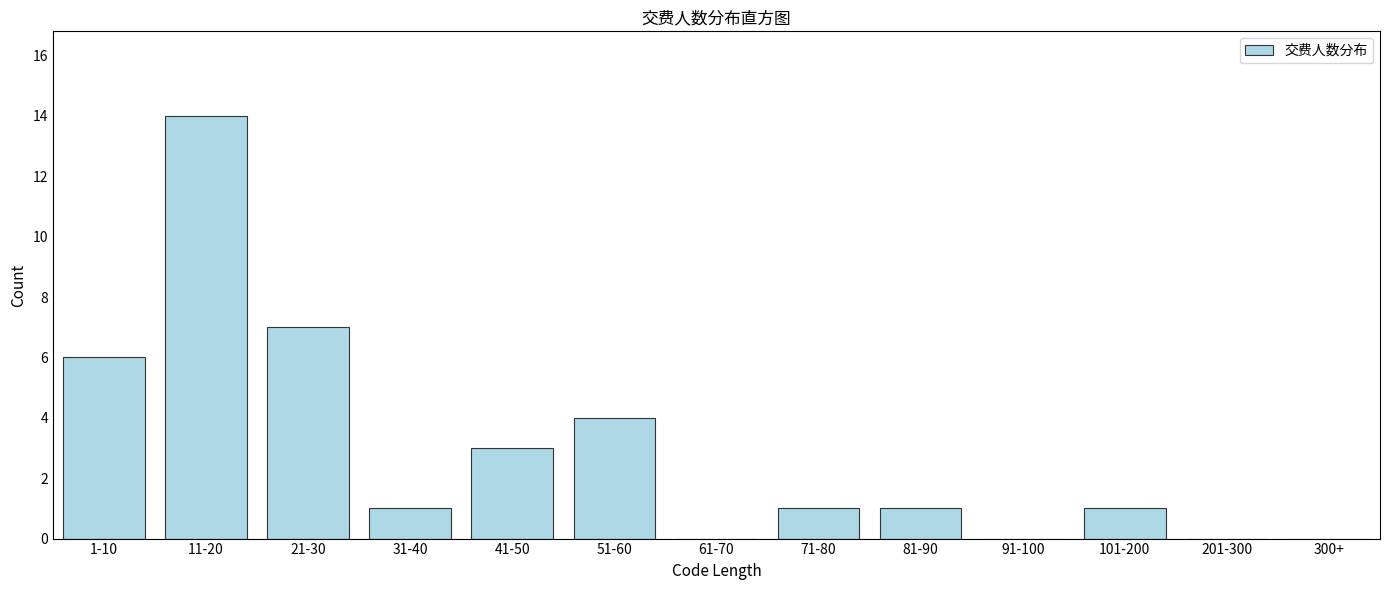

Reading left to right, list all the values displayed in this chart.

1-10=6	11-20=14	21-30=7	31-40=1	41-50=3	51-60=4	61-70=0	71-80=1	81-90=1	91-100=0	101-200=1	201-300=0	300+=0